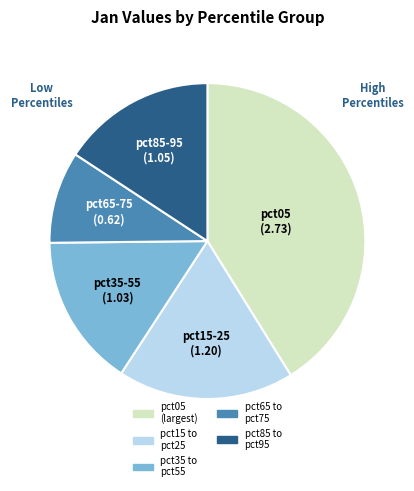

What is the largest slice in the pie chart?

pct05 (largest)